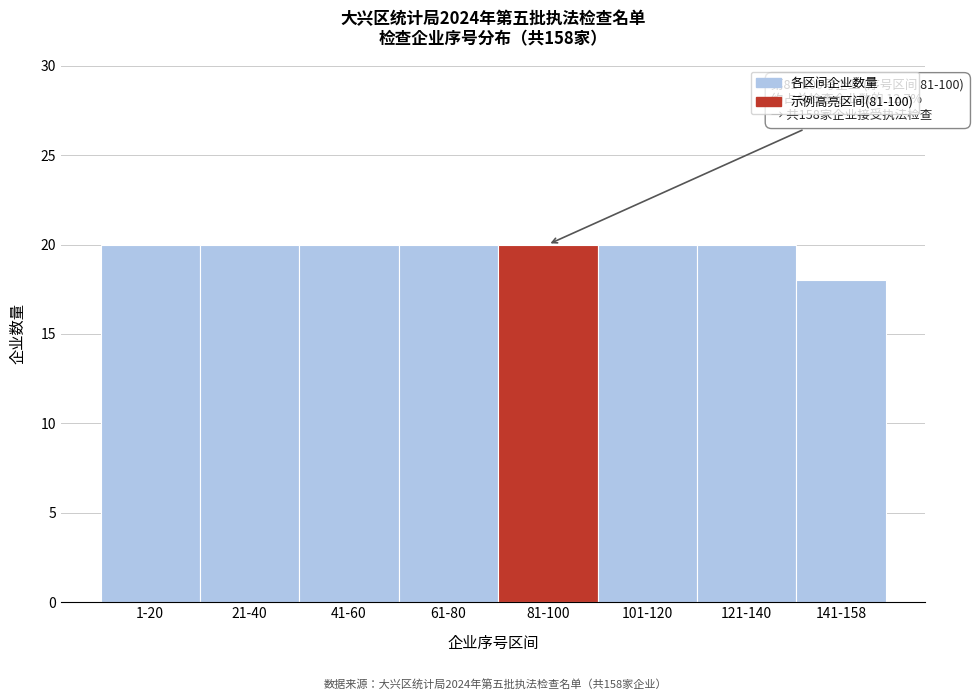

Reading right to left, list all the values displayed in this chart.

141-158=18	121-140=20	101-120=20	81-100=20	61-80=20	41-60=20	21-40=20	1-20=20